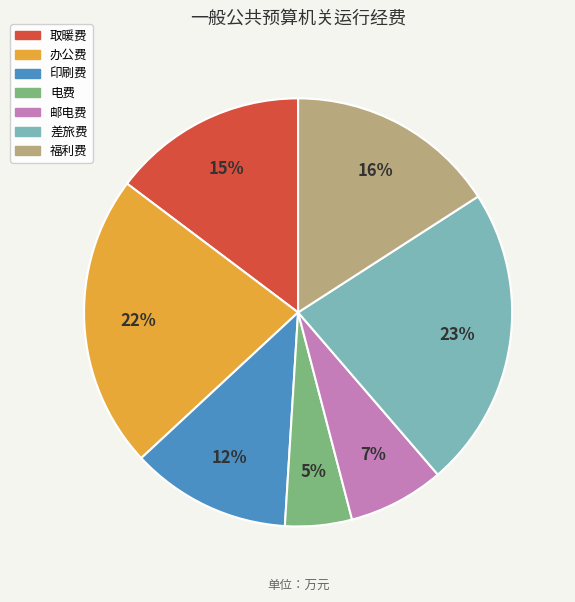

Between 邮电费 and 办公费, which is larger?

办公费